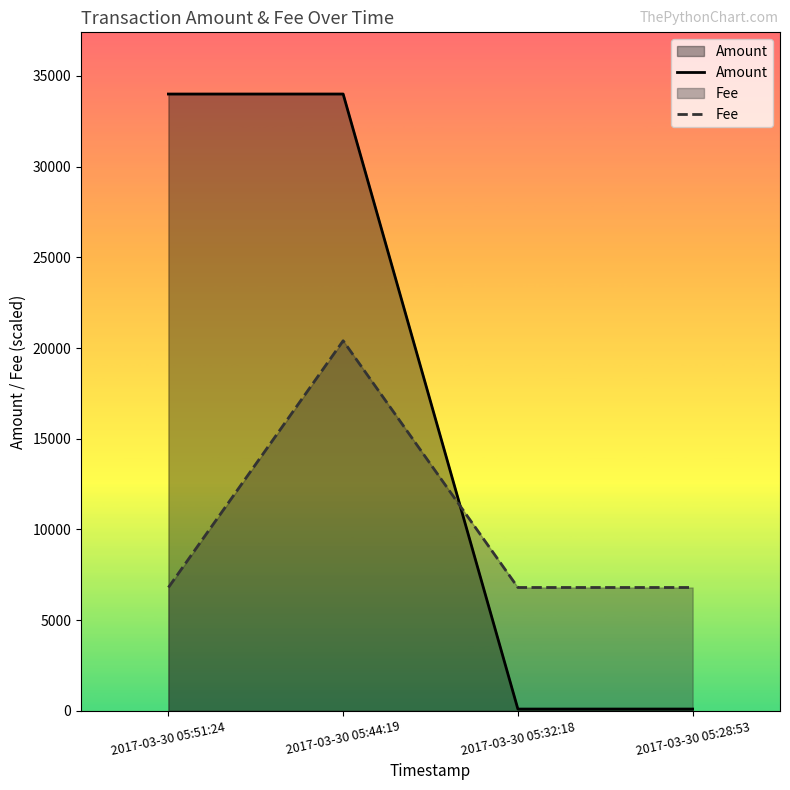

Rank the categories by Fee value from highest to lowest.

2017-03-30 05:44:19, 2017-03-30 05:51:24, 2017-03-30 05:32:18, 2017-03-30 05:28:53